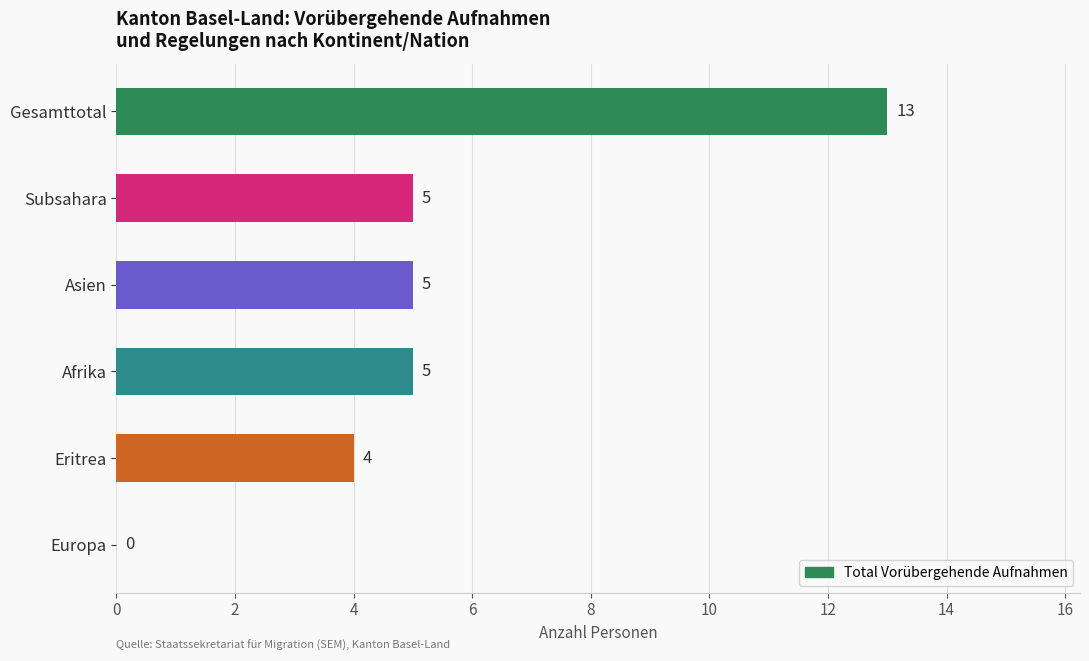

What value does the data have at Afrika, to the nearest 5?

5